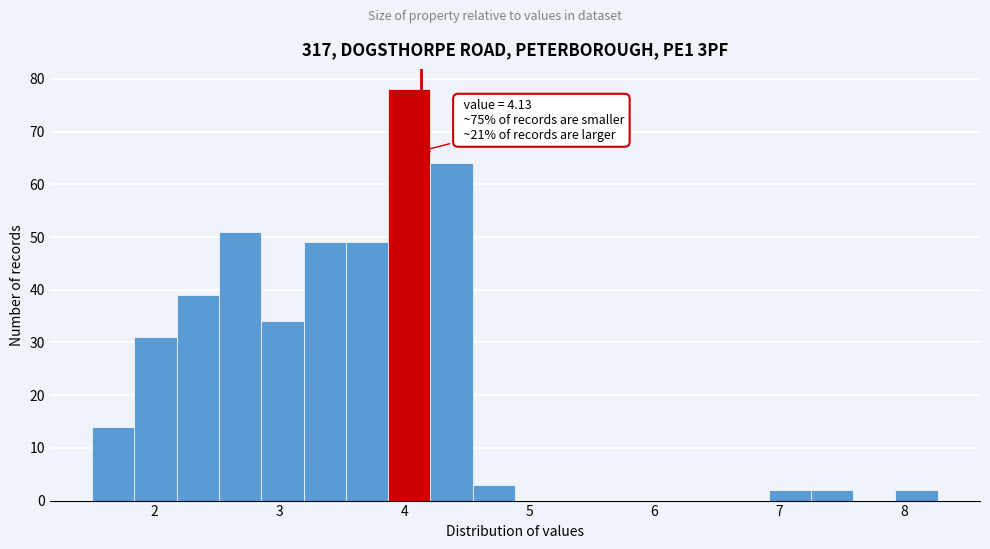

Around what value on the x-axis is the tallest bar? Give the approximate position of its centre, as read against the axis.

4.0